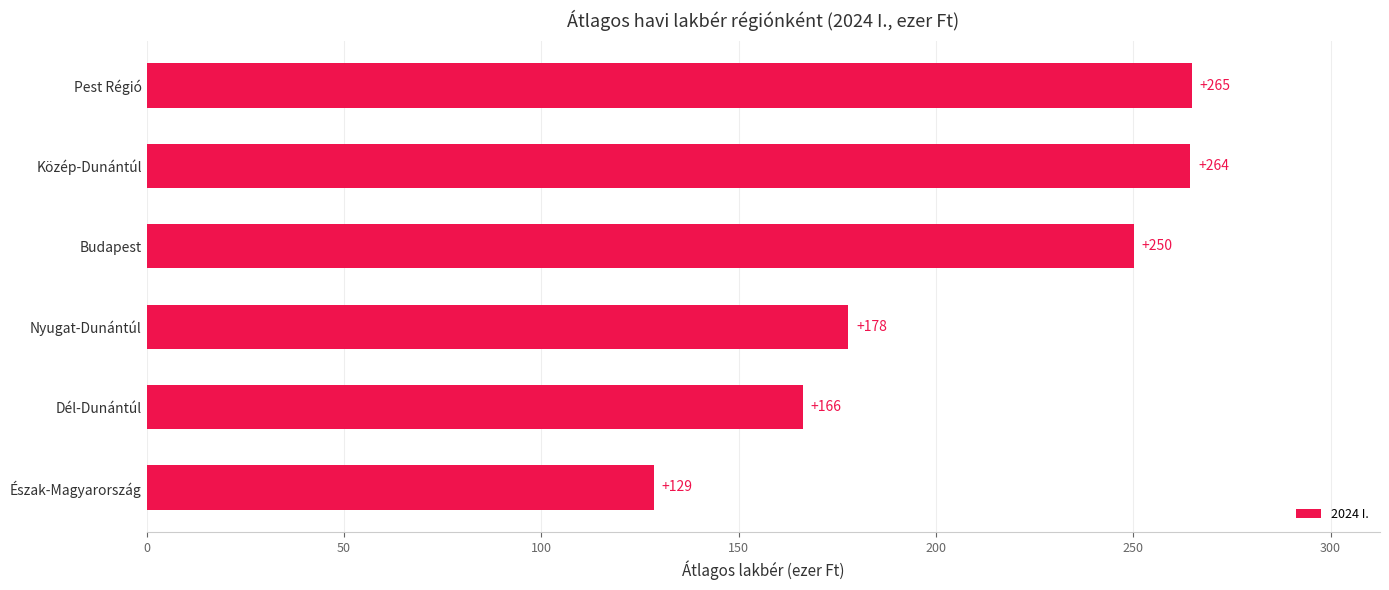

Which label corresponds to the smallest value in the chart?

Észak-Magyarország